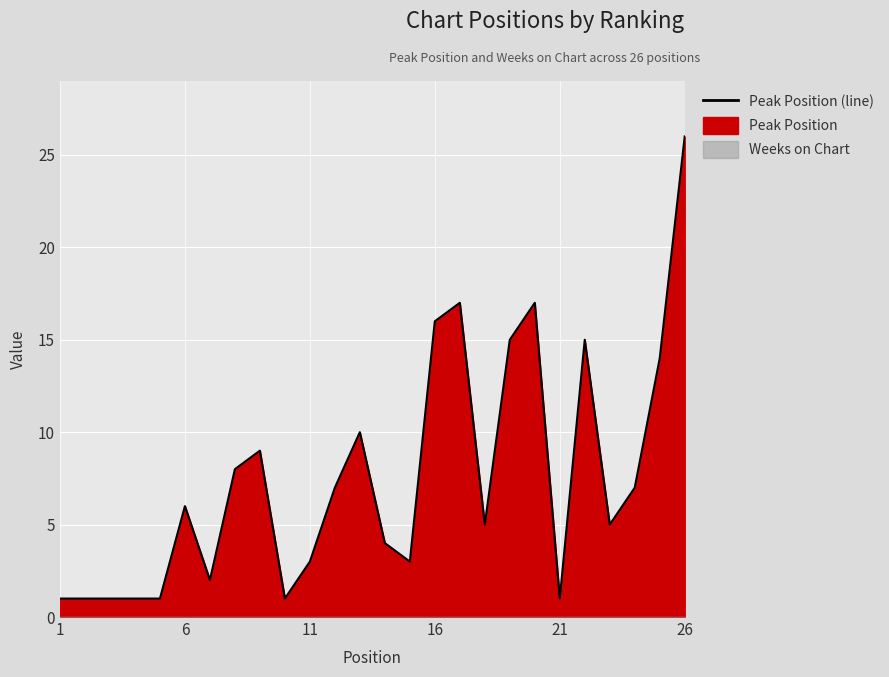

What is the label of the 26th point from the right?

1